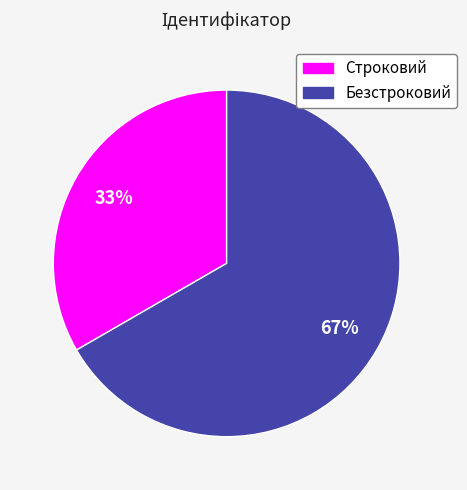

Is it true that Безстроковий is 67% of the pie?

True